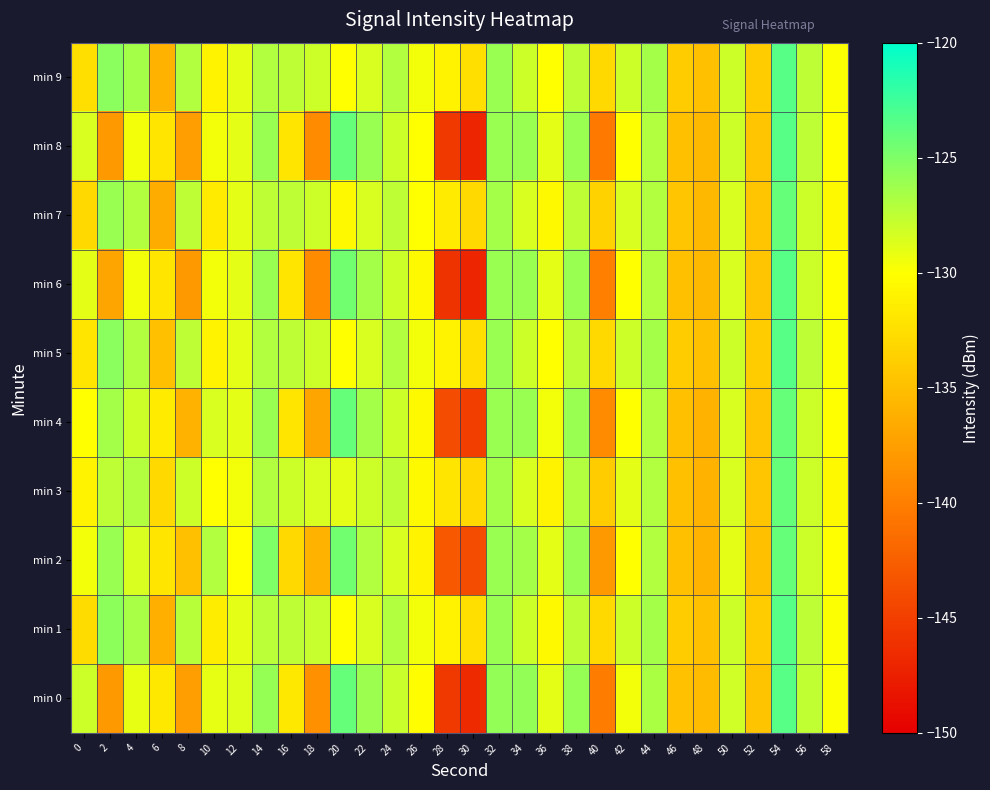

At which category is the sum across all series the highest?

54